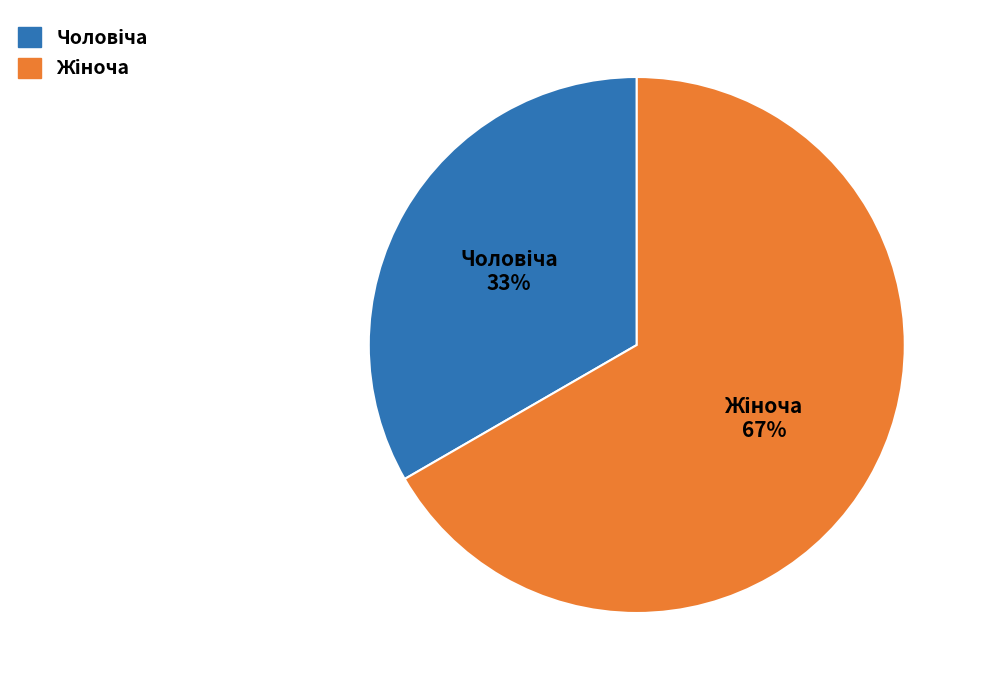

Does any single category account for the majority?

Yes